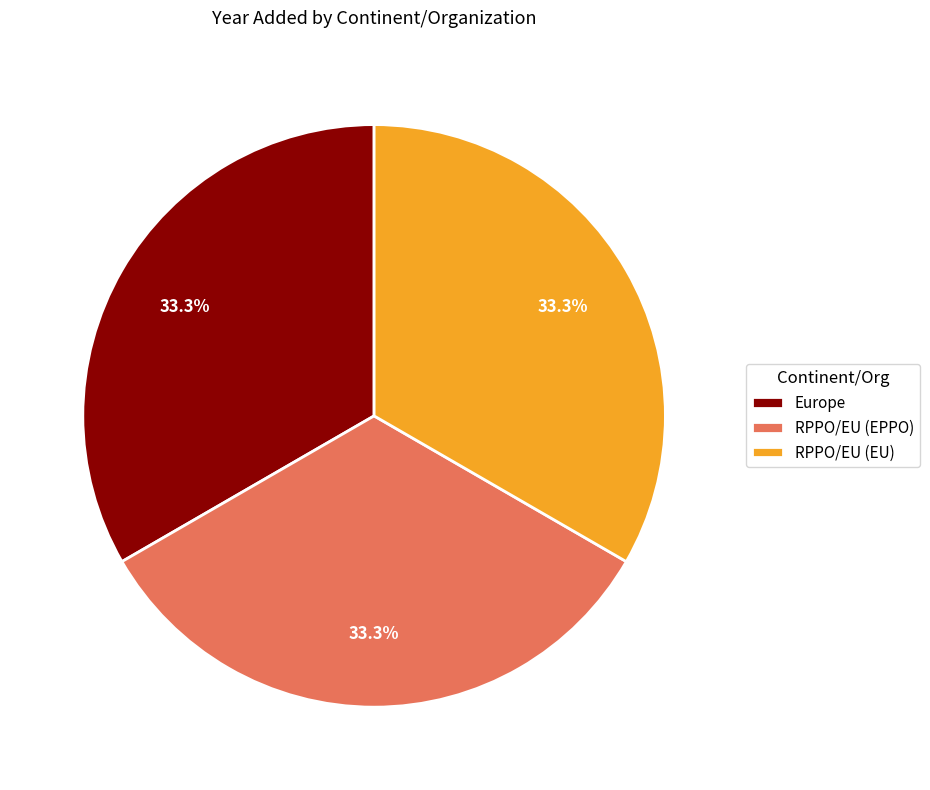

Approximately how many times larger is the value at RPPO/EU (EU) compared to Europe?

1.0